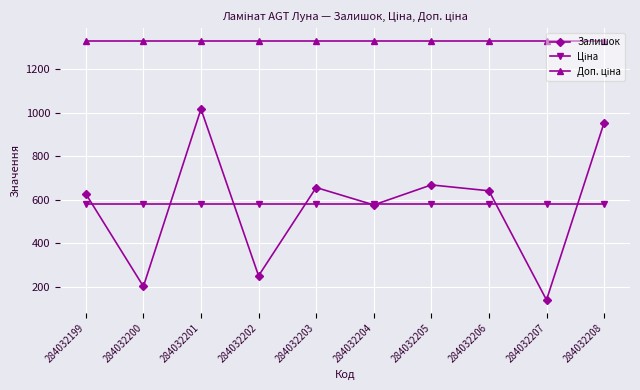

At how many categories does at least one series exceed 1086?

10